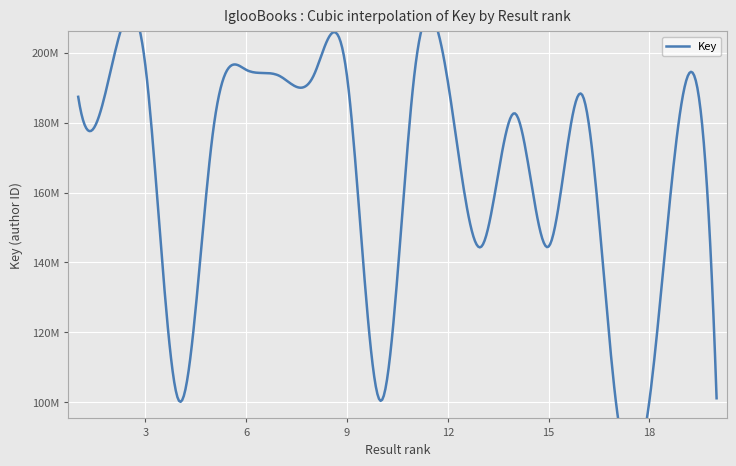

True or false: the data has more than 0 interior local peaks.

True